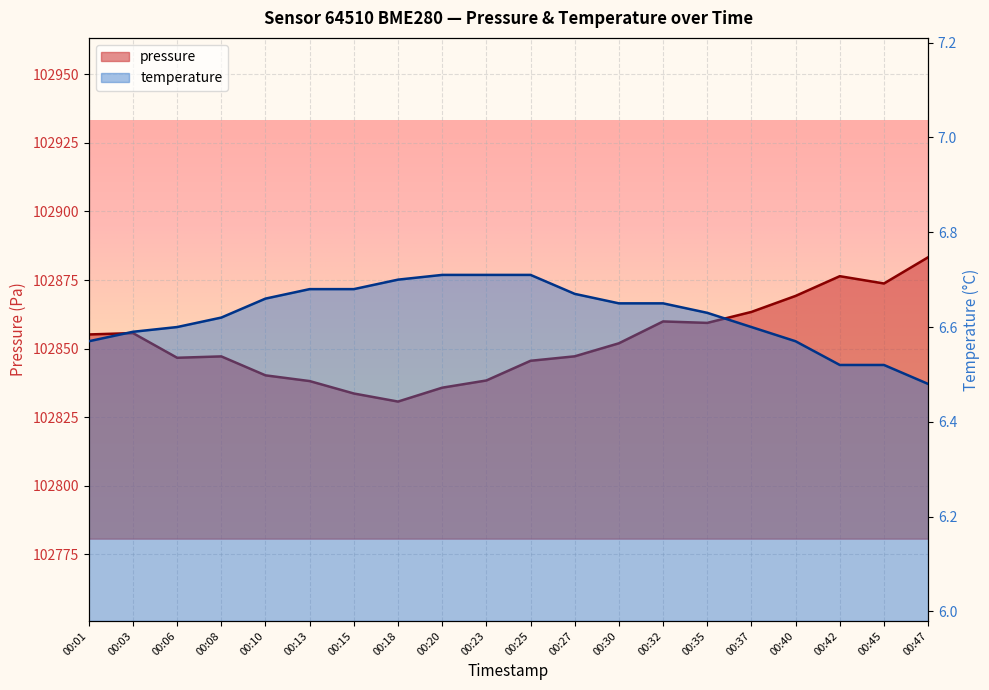

The pressure series shows 180580.8 at 00:37. True or false?

False